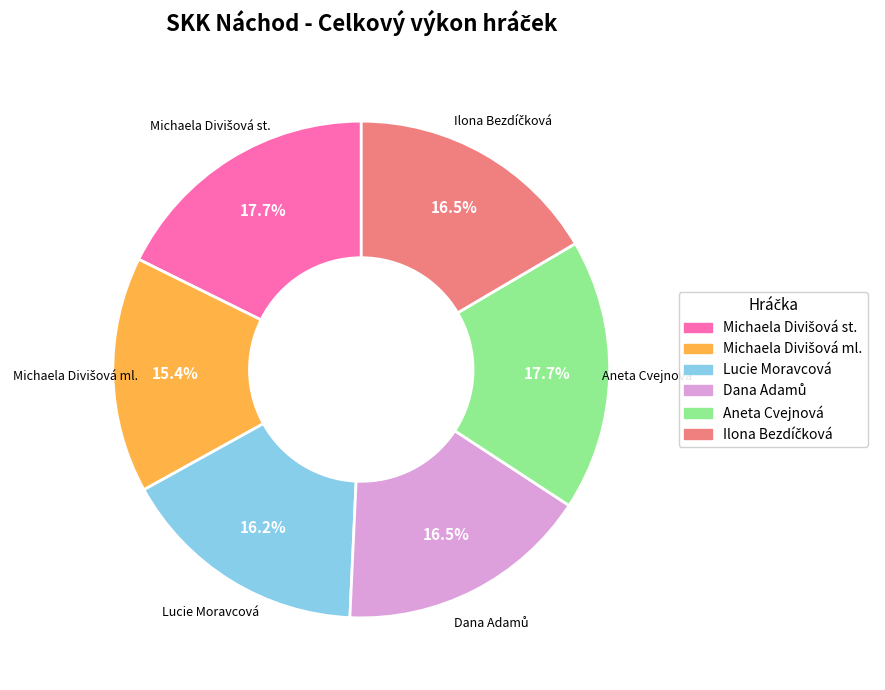

What portion of the pie excludes Aneta Cvejnová?

82.3%